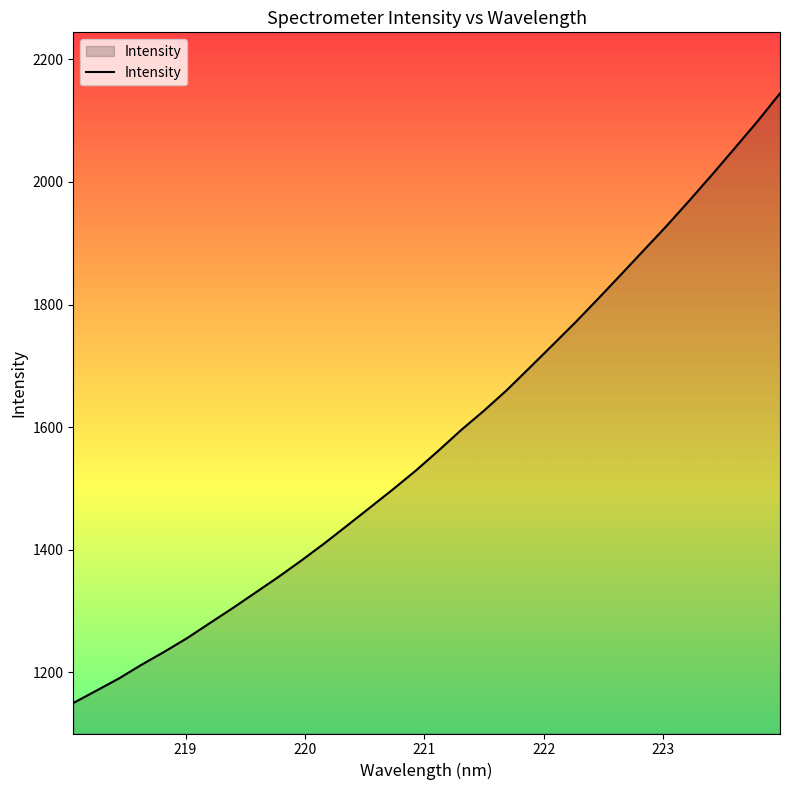

What is the difference between the second highest and second lowest values?

928.9